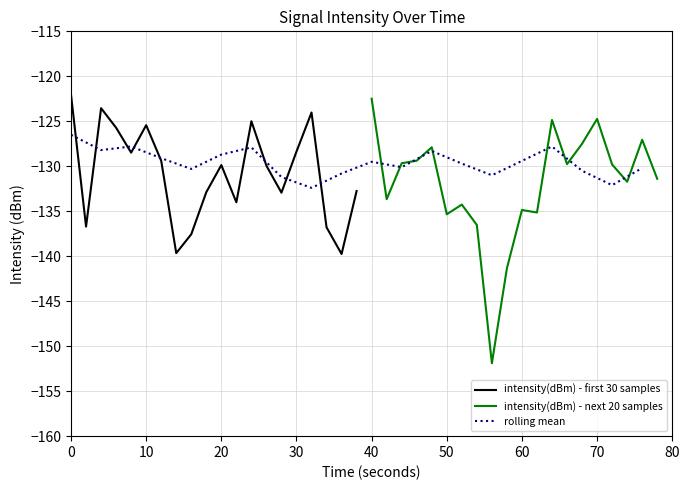

What is the highest value of the intensity(dBm) - first 30 samples series?

-122.1